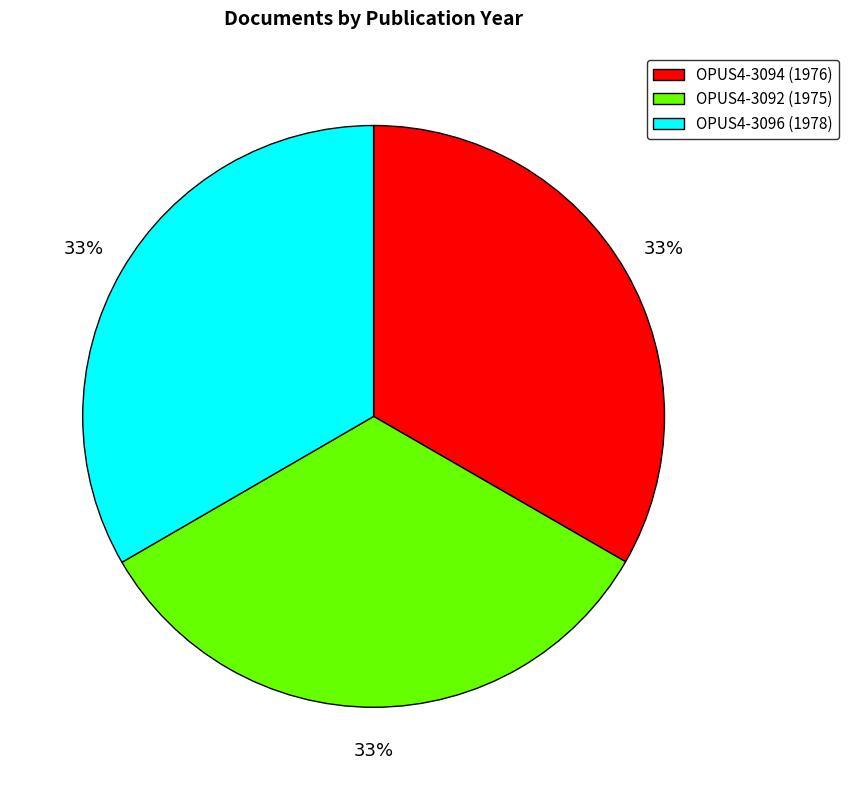

What is the ratio of the value at OPUS4-3096 to the value at OPUS4-3092?

1.0